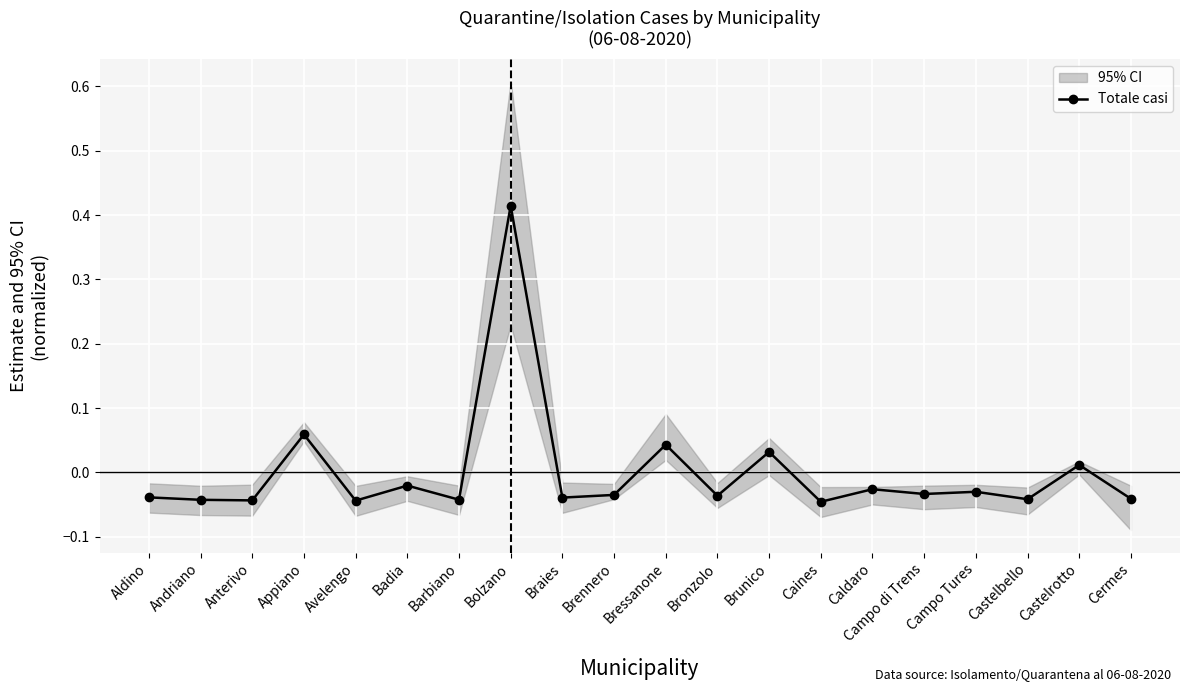

How many data points are less than 0?

15